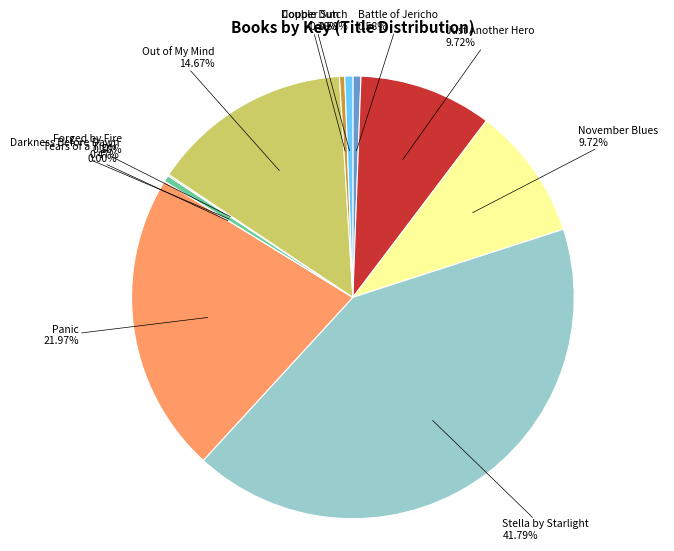

Which category has the biggest portion of the pie?

Stella by Starlight